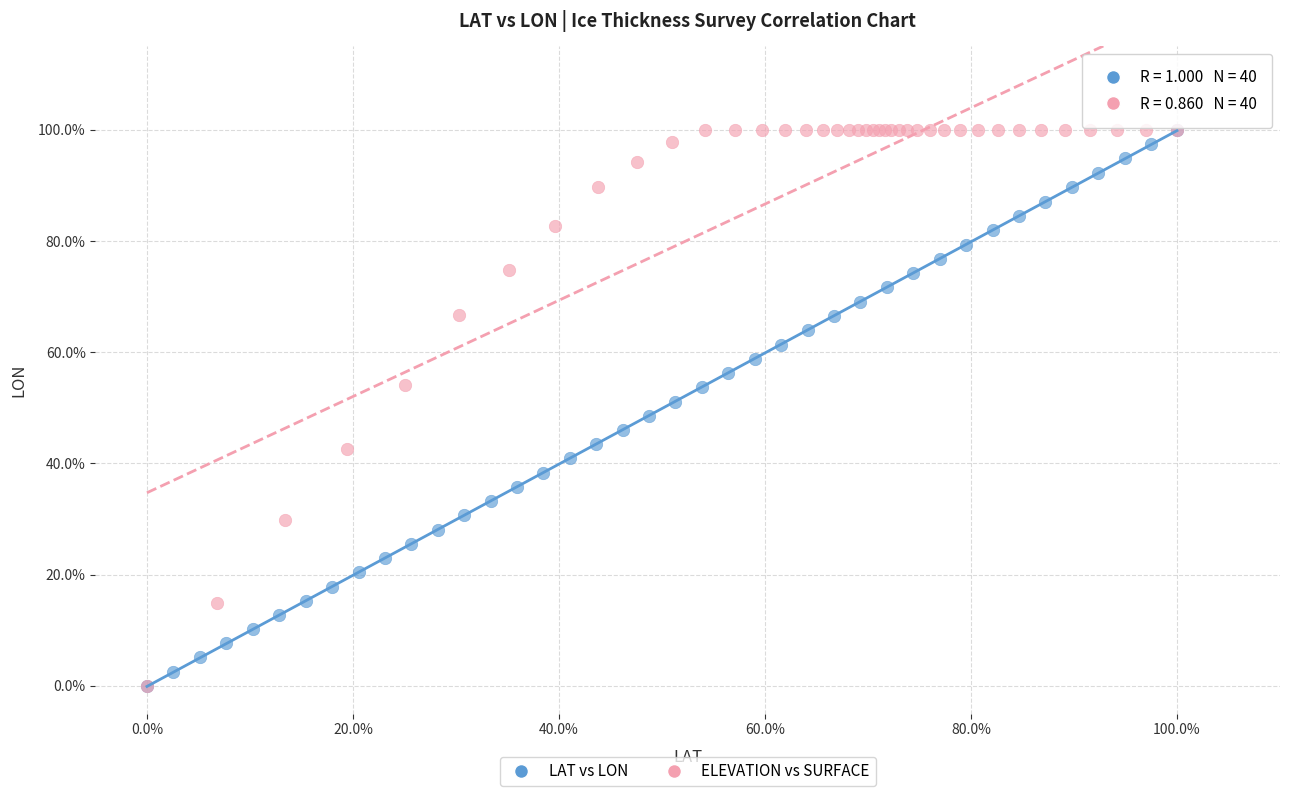

What are all the series names shown in the legend?

LAT vs LON, ELEVATION vs SURFACE